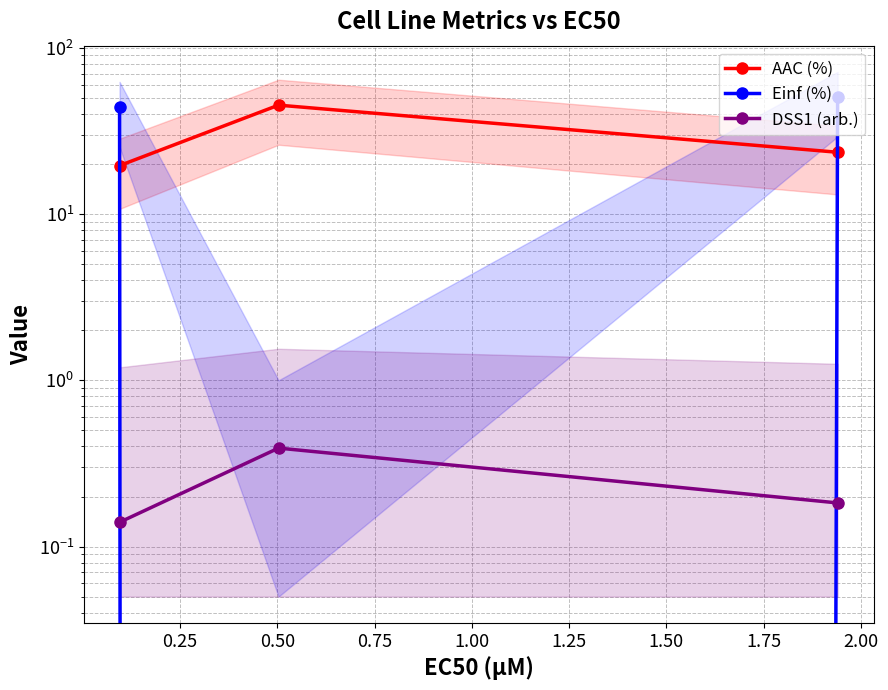

Does the chart display data point markers on the line(s)?

Yes